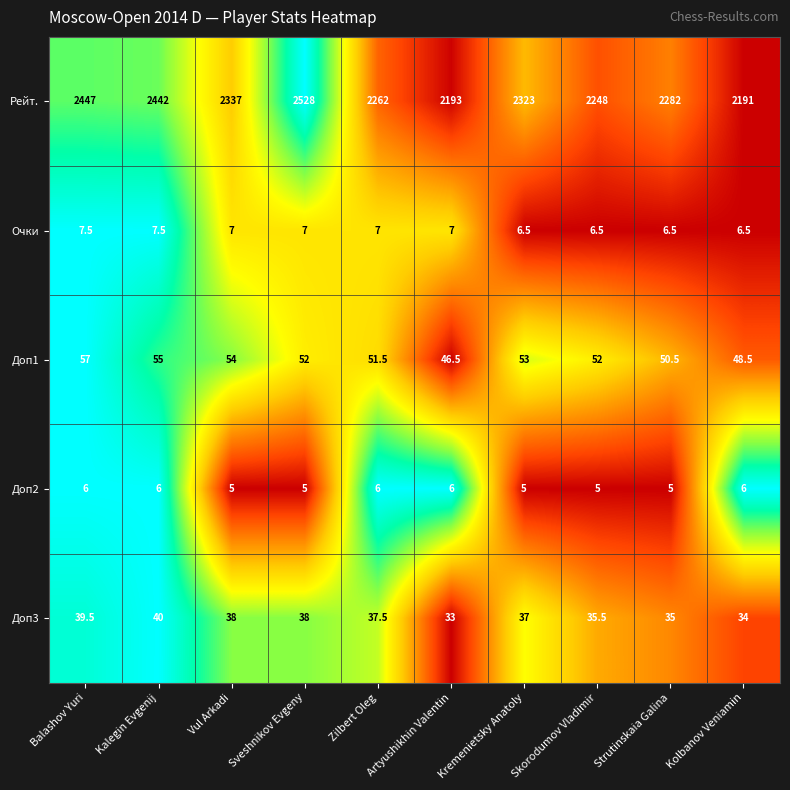

At which category does the chart reach its peak across all series?

Sveshnikov Evgeny